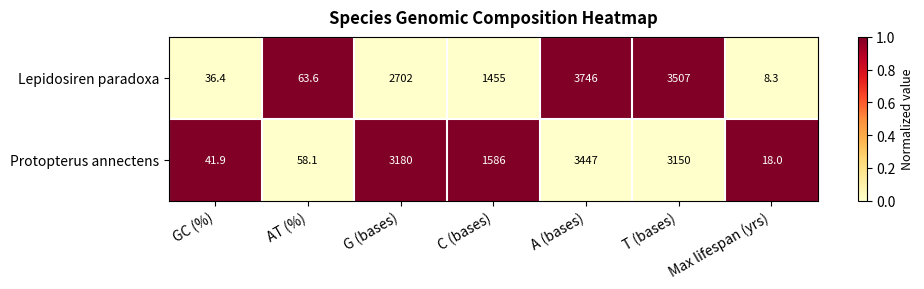

Is it true that Protopterus annectens equals 34.5 at AT (%)?

False